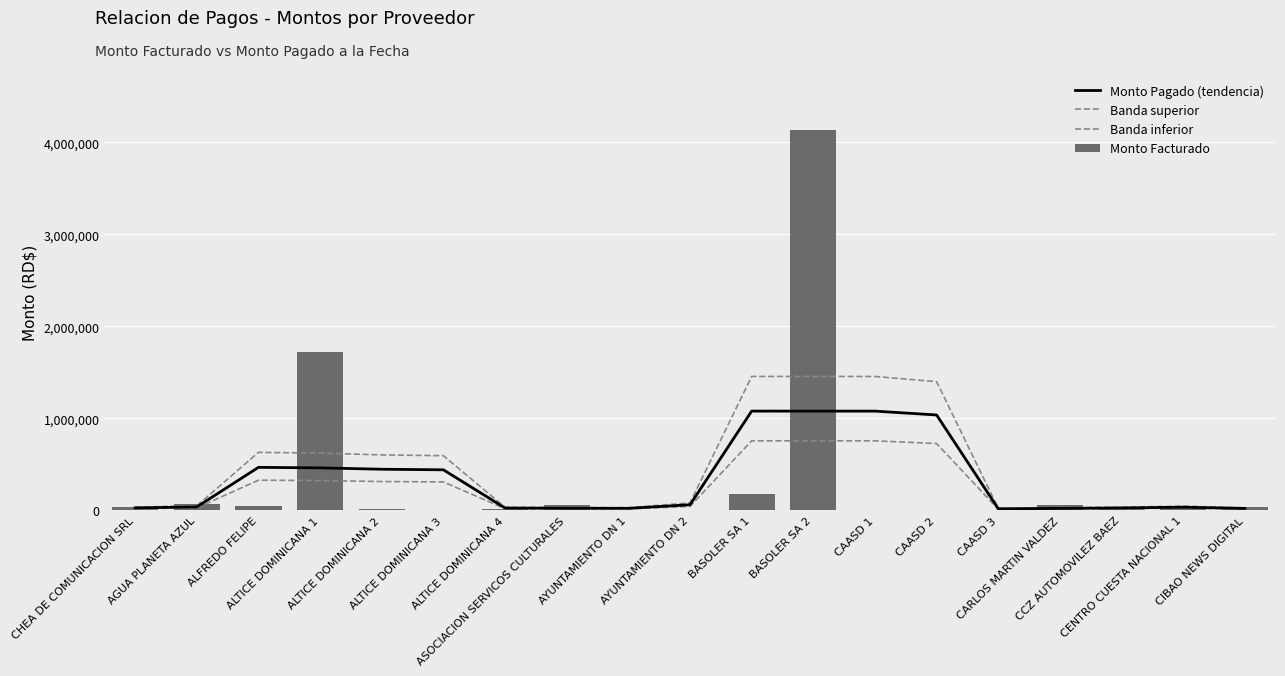

What is the sum of all Monto Facturado values?

6402737.5